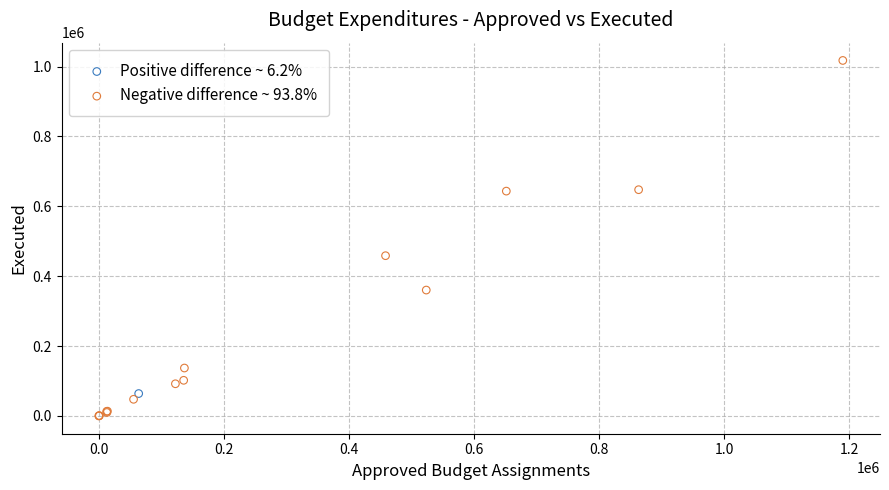

What are all the series names shown in the legend?

Positive difference ~ 6.2%, Negative difference ~ 93.8%